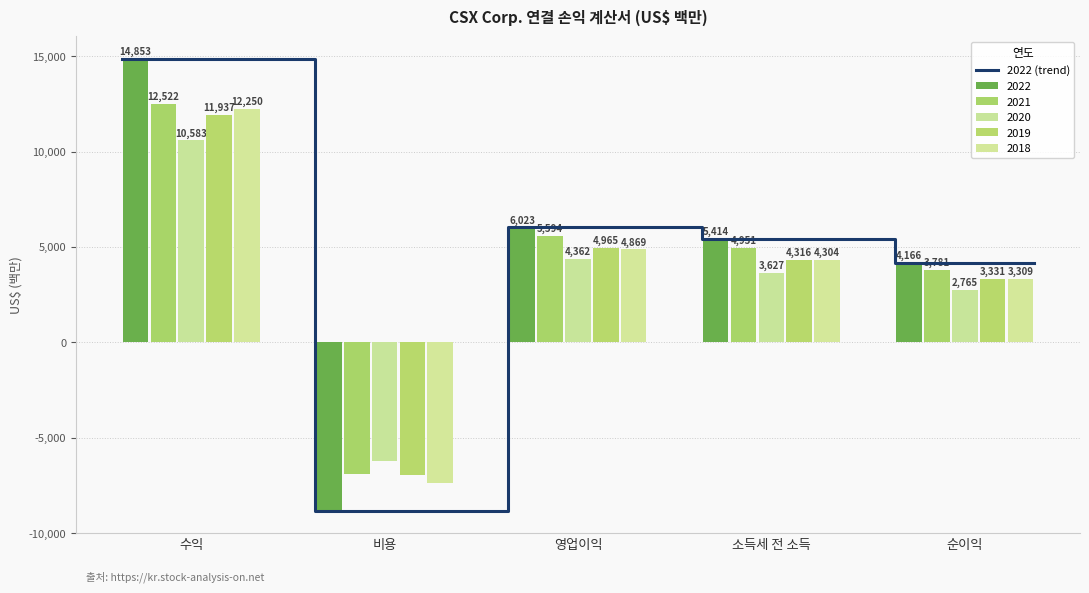

What is the difference between the maximum and second lowest values?

10687